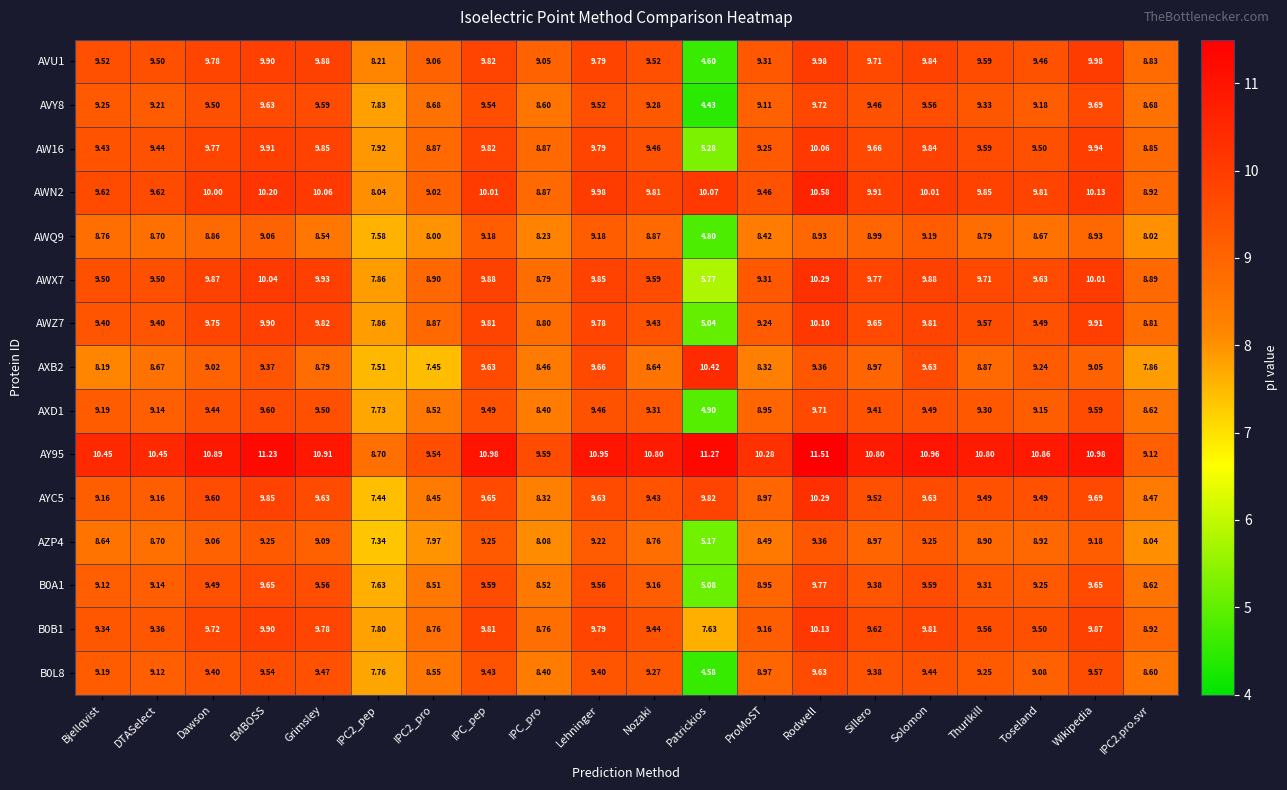

Where does the B0A1 series first go above 9?

Bjellqvist